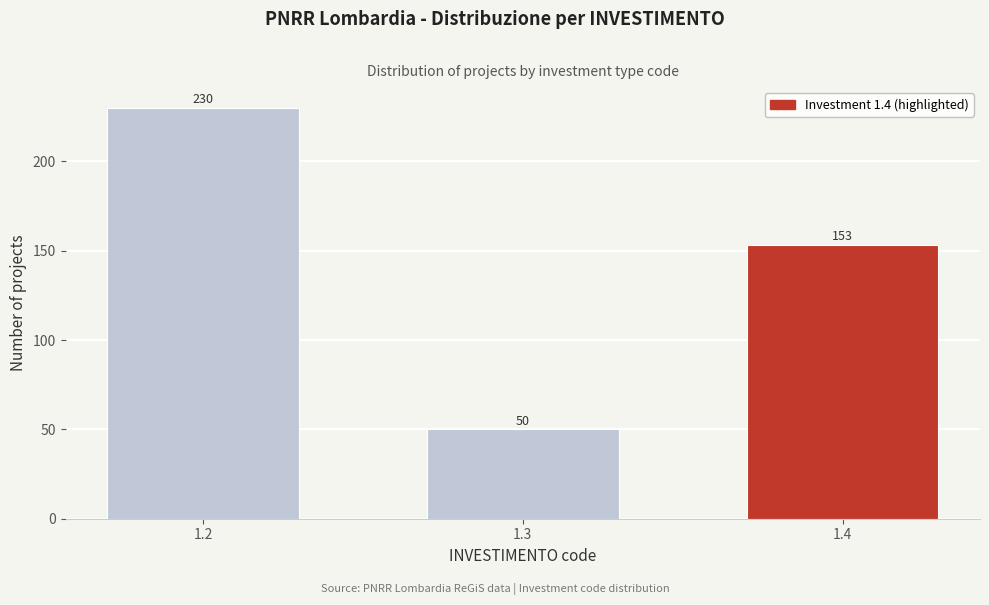

Reading right to left, extract all data points from this chart.

1.4=153	1.3=50	1.2=230